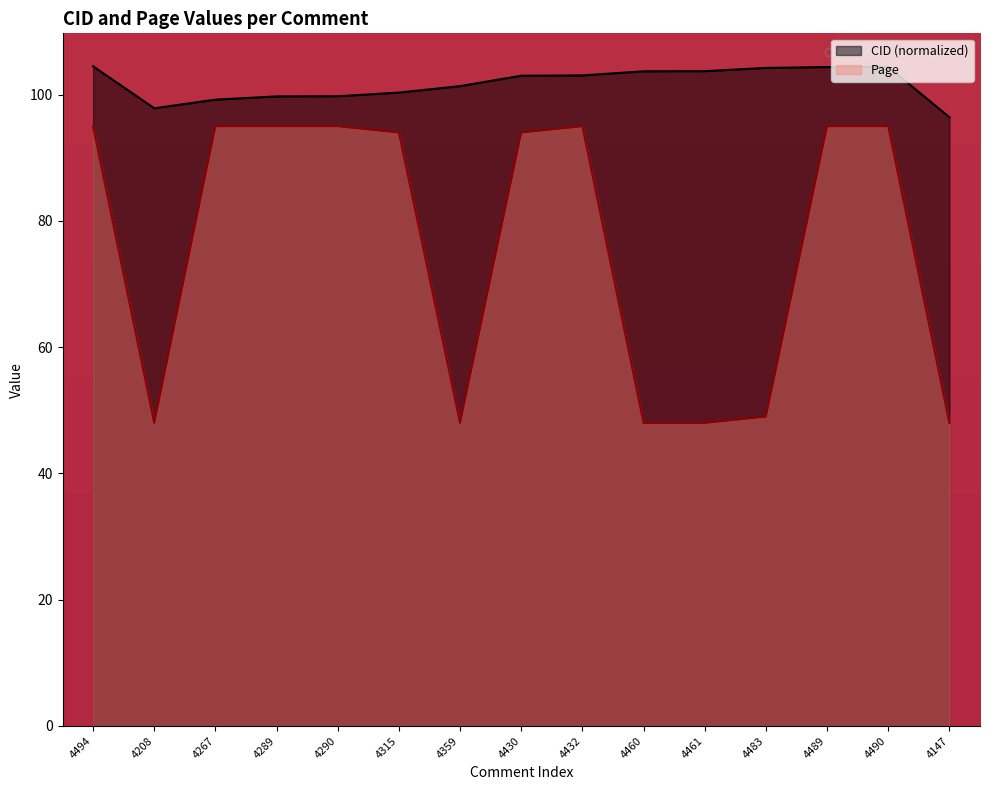

List the labels in order of CID value, largest first.

4494, 4490, 4489, 4483, 4461, 4460, 4432, 4430, 4359, 4315, 4290, 4289, 4267, 4208, 4147